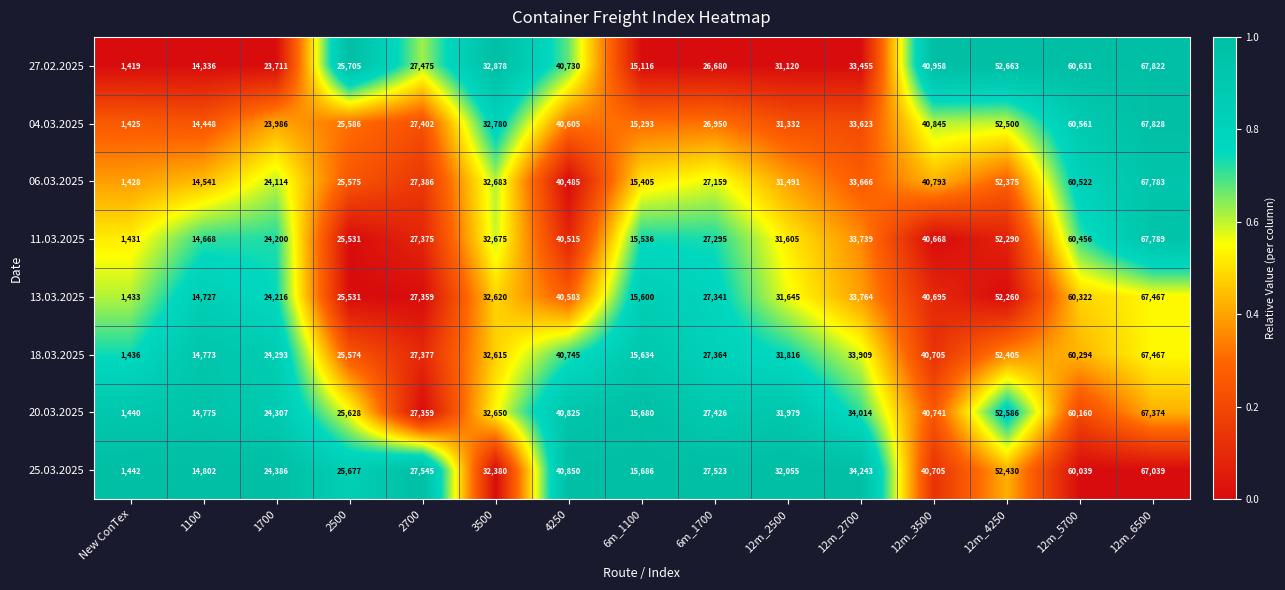

What is the average value of the 06.03.2025 series?

33027